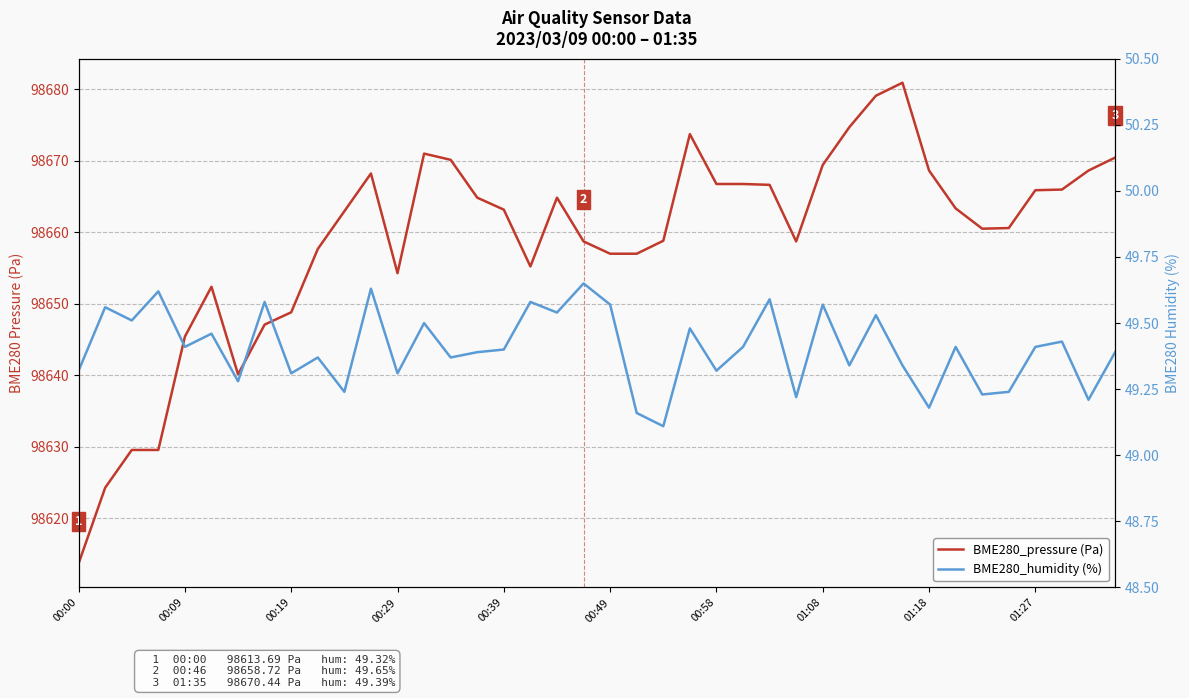

What is the difference between the maximum and minimum values in the BME280_humidity (%) series?

0.5